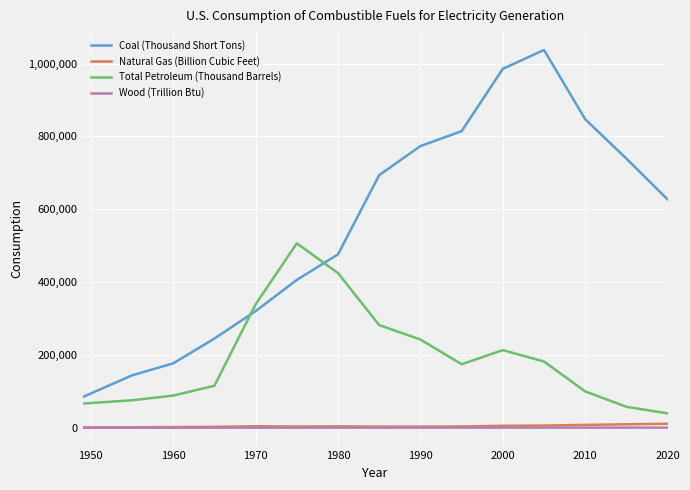

Which series has the largest total across all categories?

Coal (Thousand Short Tons)